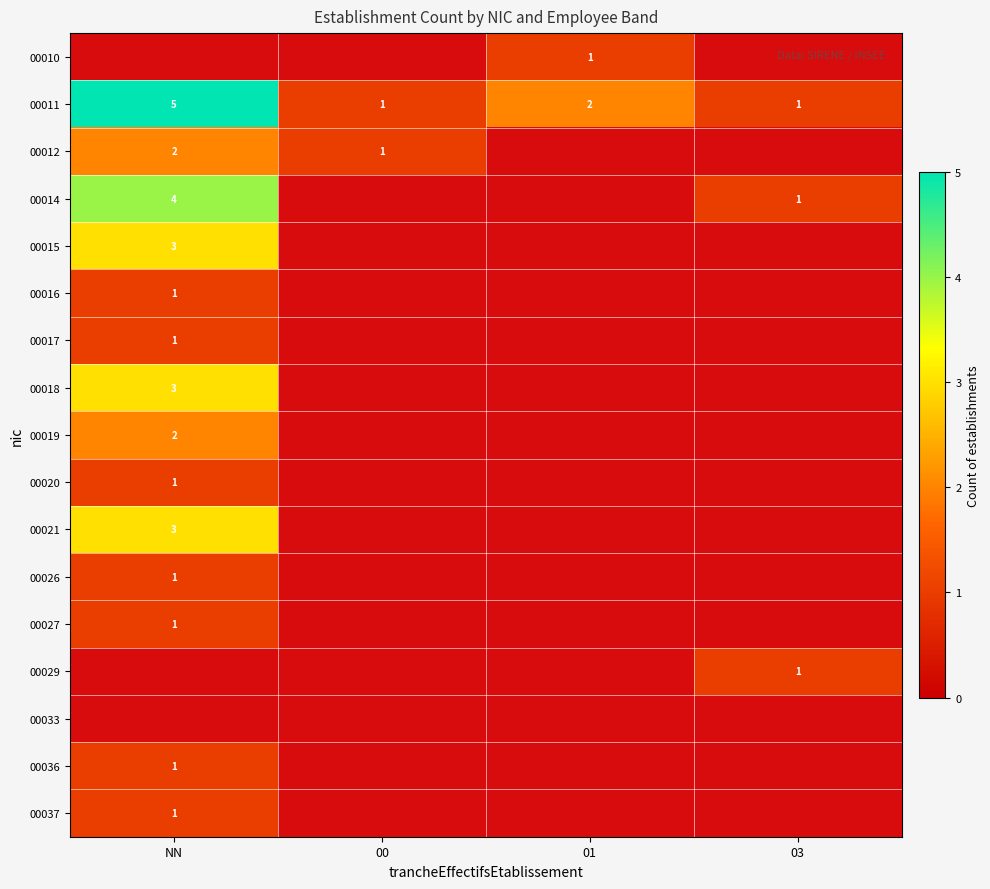

Is it true that 00011 equals 2 at 01?

True